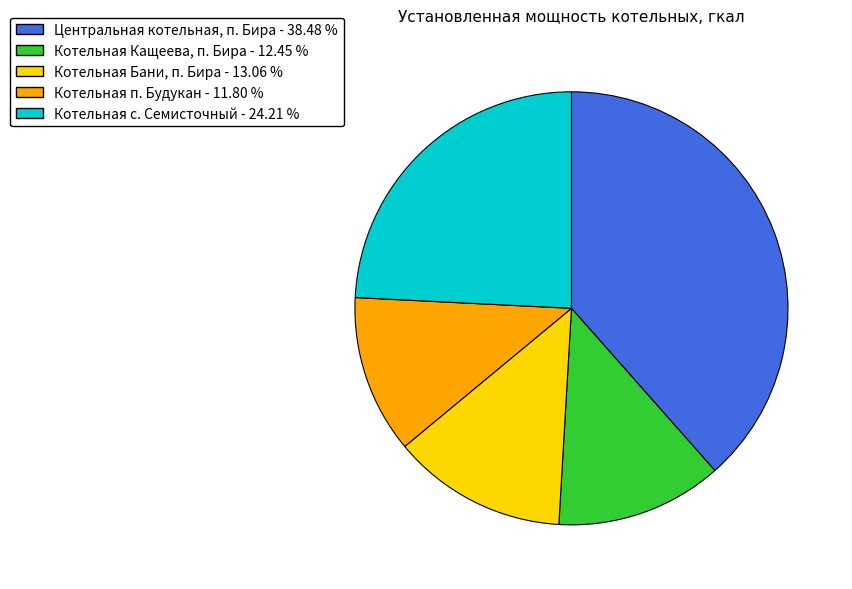

Rank the categories by value from highest to lowest.

Центральная котельная, п. Бира, Котельная с. Семисточный, Котельная Бани, п. Бира, Котельная Кащеева, п. Бира, Котельная п. Будукан